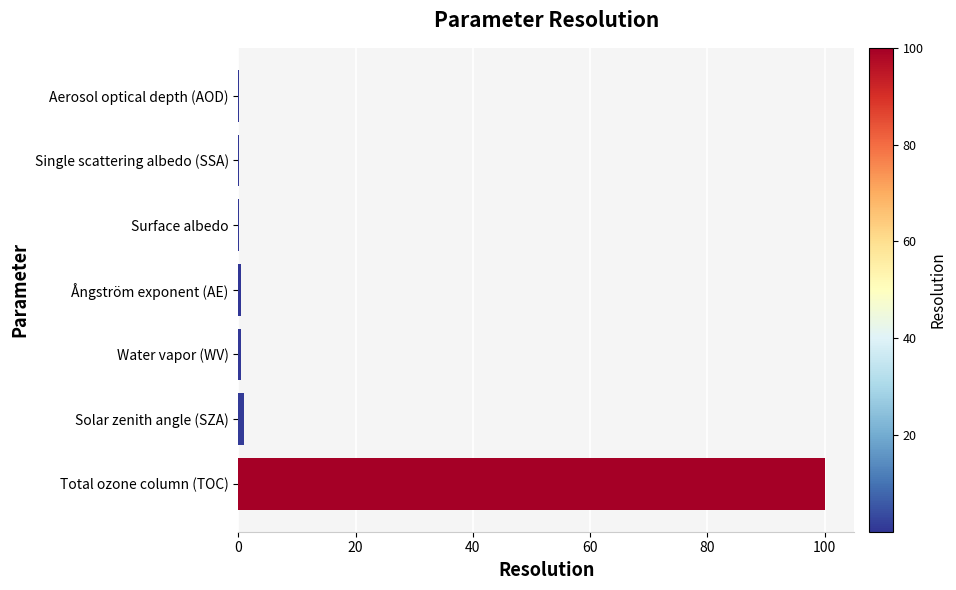

What is the sum of all values?

102.2